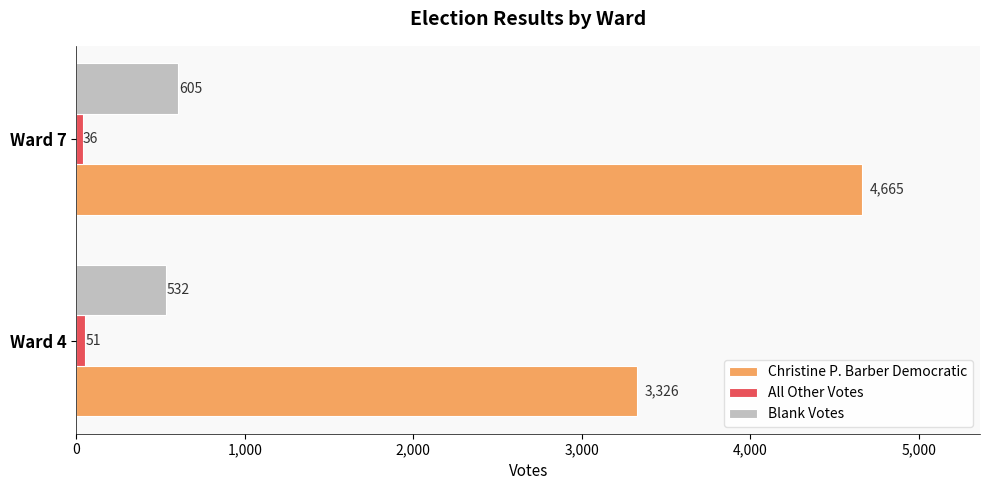

What is the maximum value for Christine P. Barber Democratic?

4665